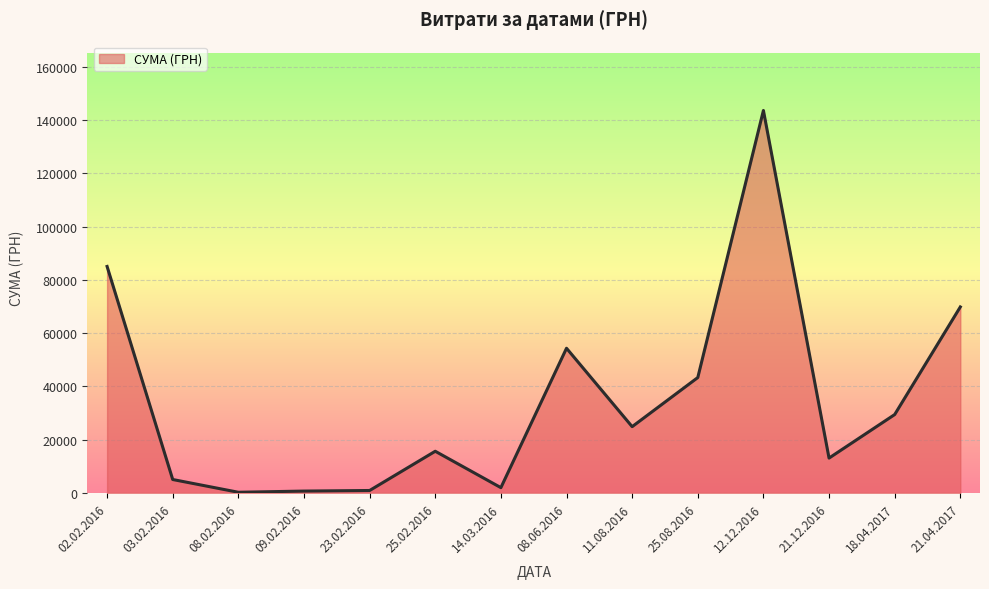

True or false: there are more than 0 points higher than both neighbors.

True